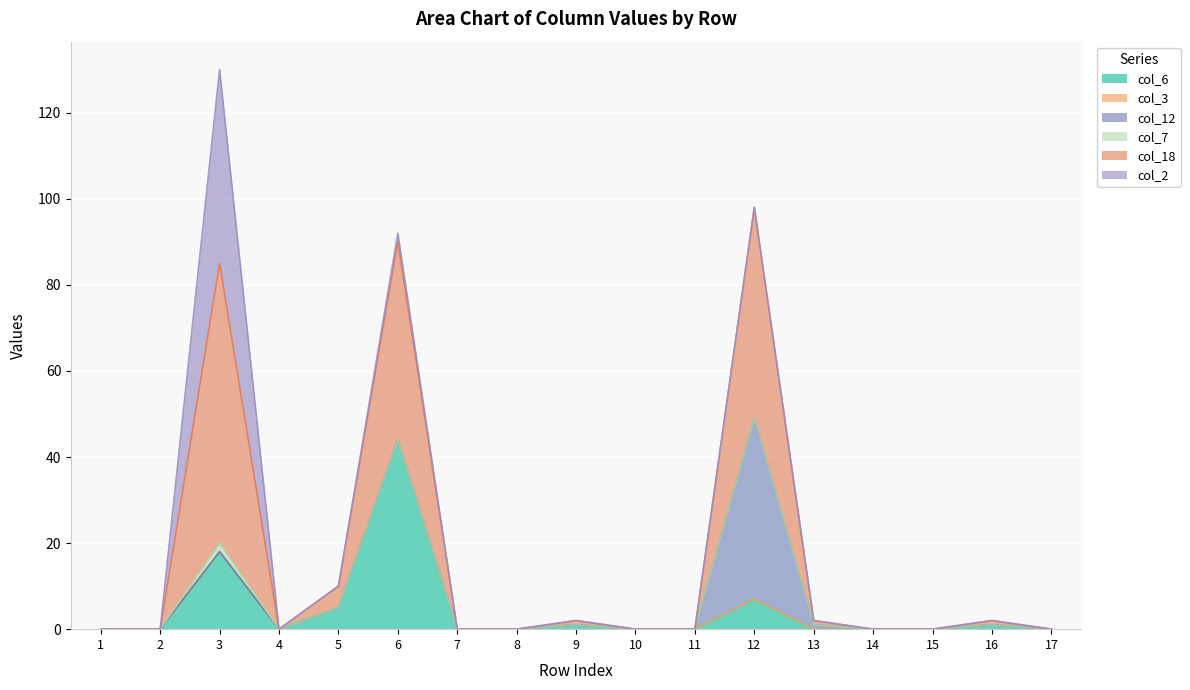

Reading left to right, extract all data points from this chart.

col_6: 1=0	2=0	3=18	4=0	5=5	6=44	7=0	8=0	9=1	10=0	11=0	12=7	13=0	14=0	15=0	16=1	17=0
col_3: 1=0	2=0	3=0	4=0	5=0	6=0	7=0	8=0	9=0	10=0	11=0	12=0	13=0	14=0	15=0	16=0	17=0
col_12: 1=0	2=0	3=0	4=0	5=0	6=0	7=0	8=0	9=0	10=0	11=0	12=42	13=1	14=0	15=0	16=0	17=0
col_7: 1=0	2=0	3=2	4=0	5=0	6=0	7=0	8=0	9=0	10=0	11=0	12=0	13=0	14=0	15=0	16=0	17=0
col_18: 1=0	2=0	3=65	4=0	5=5	6=46	7=0	8=0	9=1	10=0	11=0	12=49	13=1	14=0	15=0	16=1	17=0
col_2: 1=0	2=0	3=45	4=0	5=0	6=2	7=0	8=0	9=0	10=0	11=0	12=0	13=0	14=0	15=0	16=0	17=0